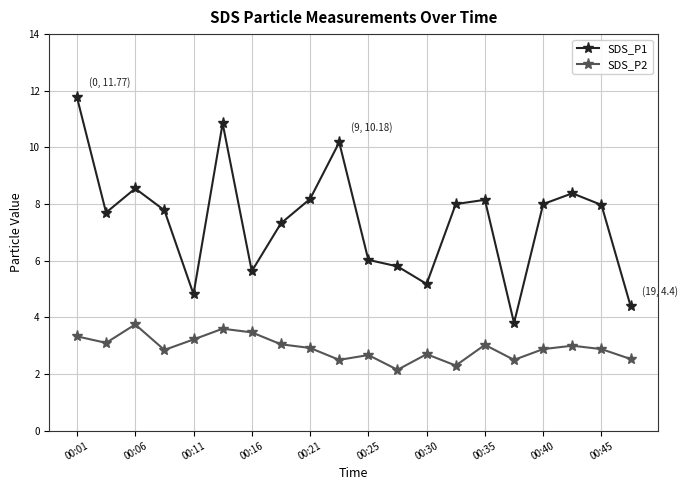

What is the highest value of the SDS_P1 series?

11.8